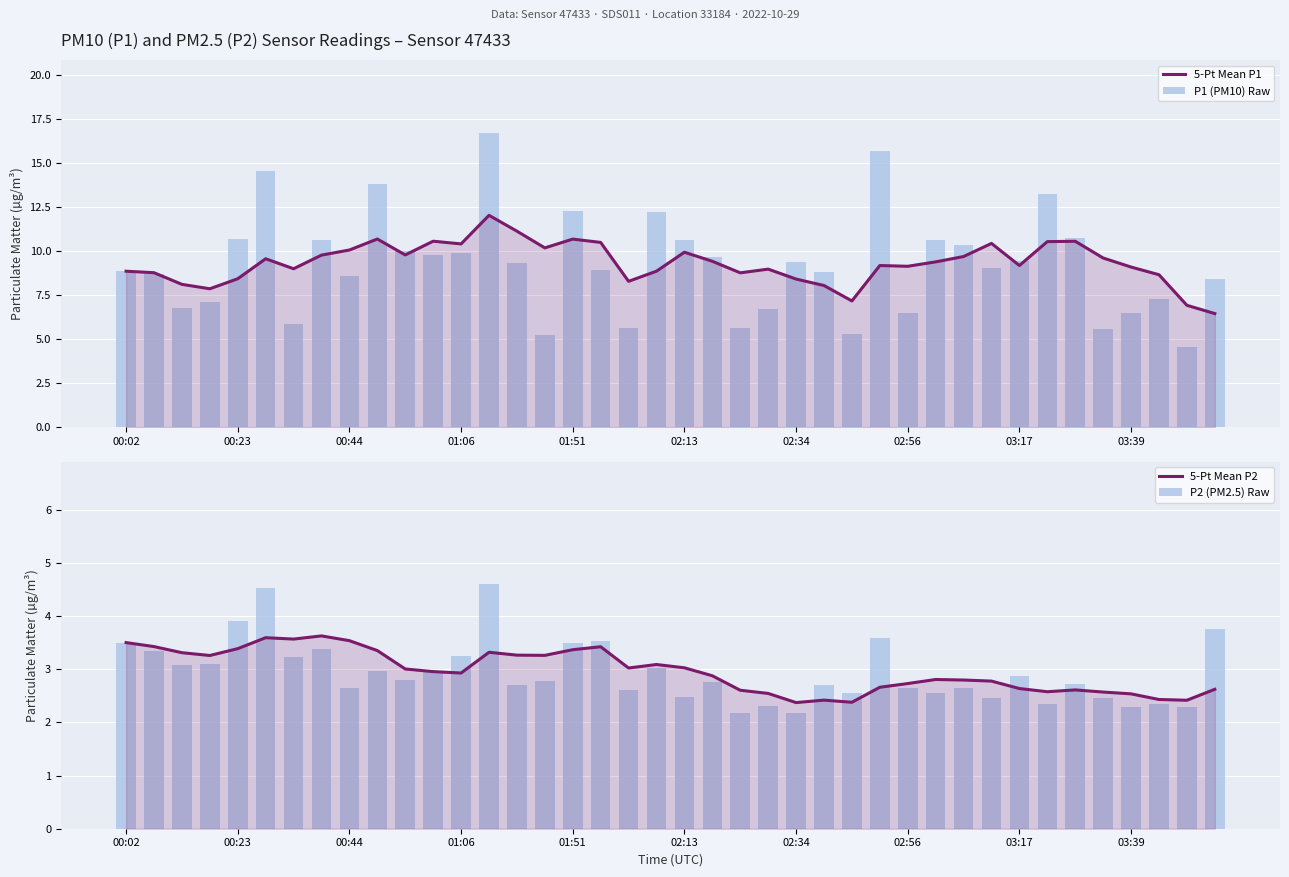

At how many categories does at least one series exceed 14?

3